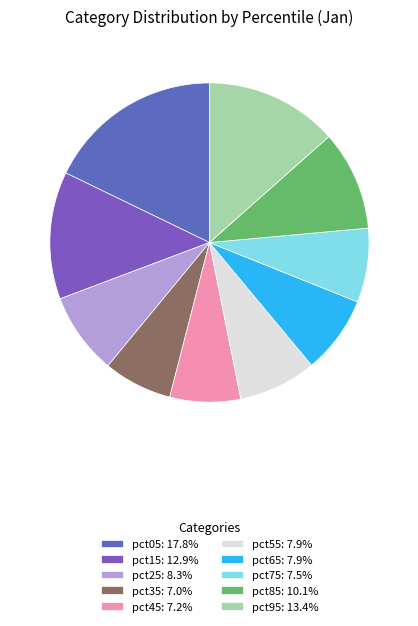

Count the number of slices in the pie.

10